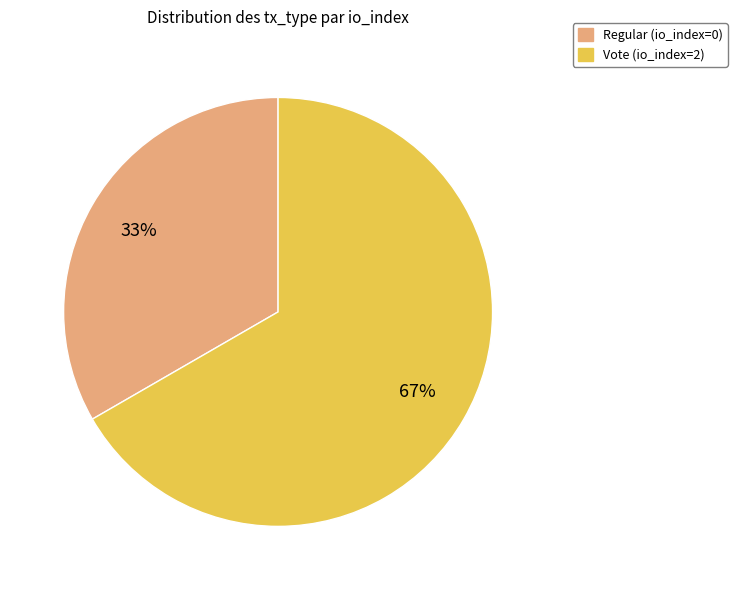

Rank the categories by value from highest to lowest.

Vote (io_index=2), Regular (io_index=0)